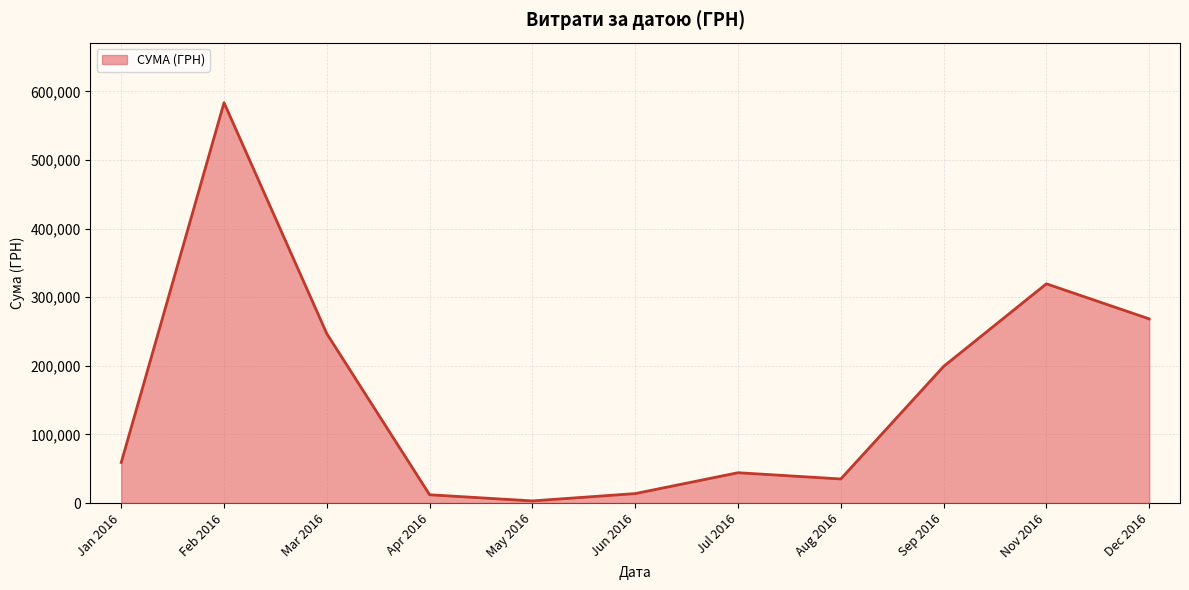

What is the change in value from May 2016 to Dec 2016?

+265311.4